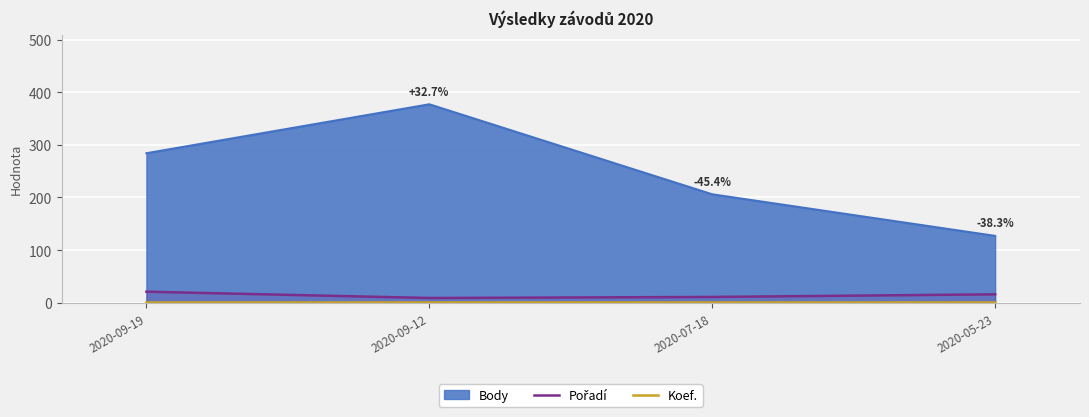

How many Pořadí values are between 11 and 21?

3